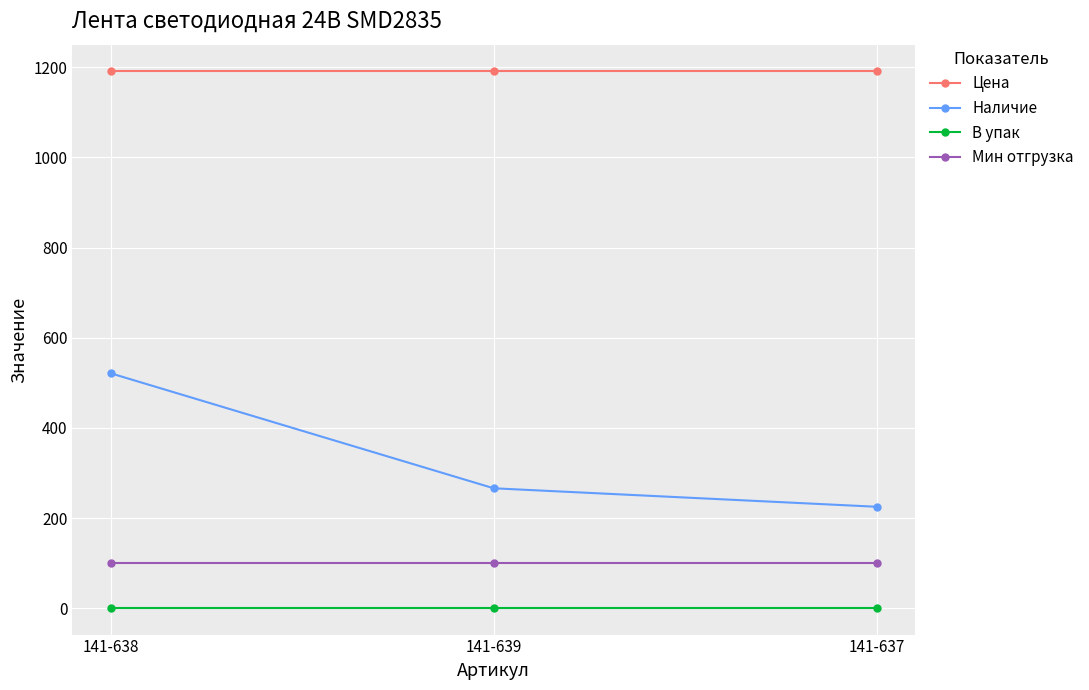

What is the label of the 3rd point from the left?

141-637